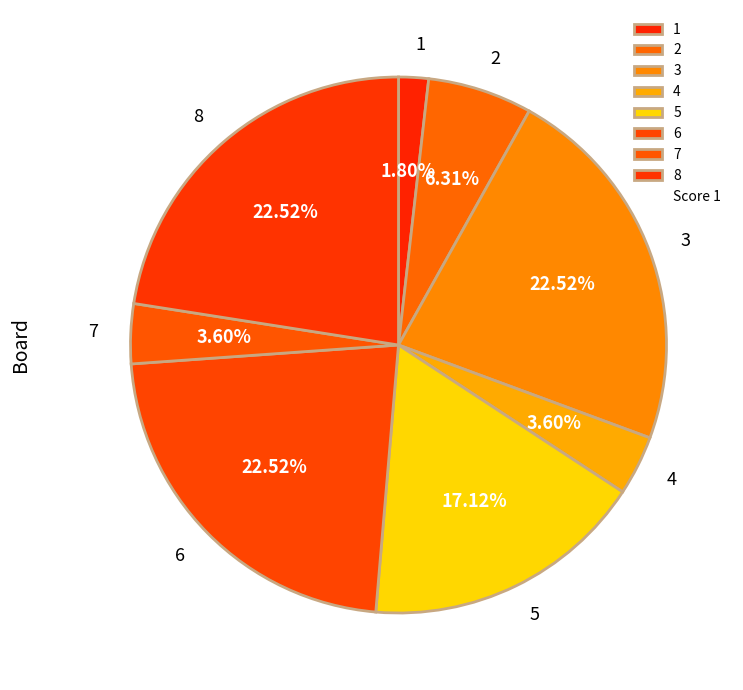

What is the total percentage of 2 and 5?

23.4%